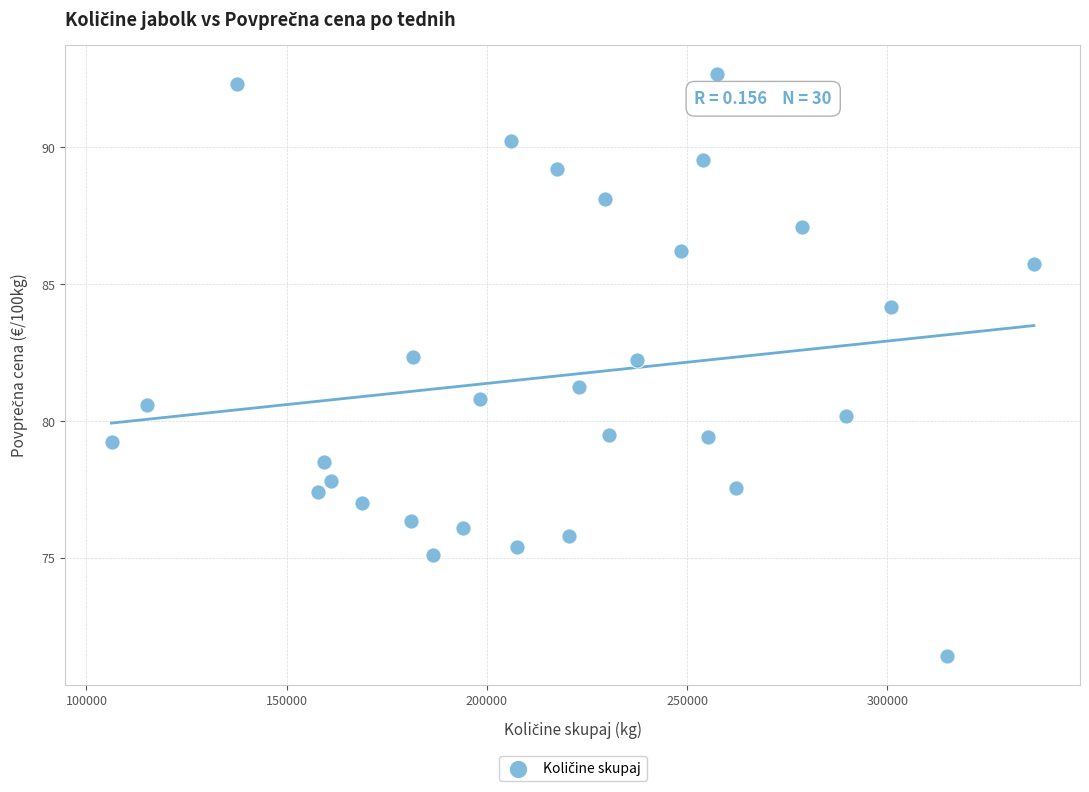

What is the range of X values (max minus min)?

230342.0